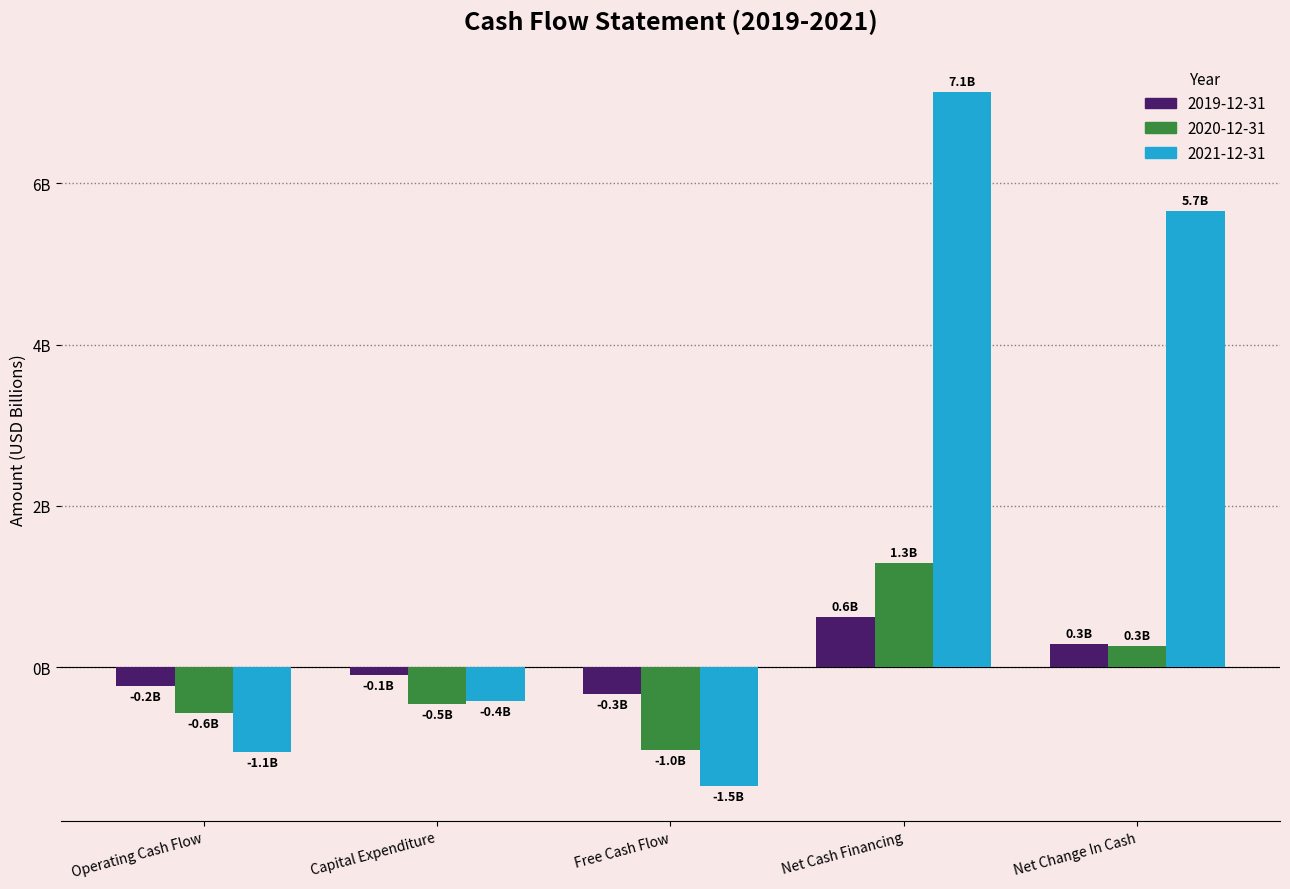

Between Free Cash Flow and Capital Expenditure, which is larger?

Capital Expenditure